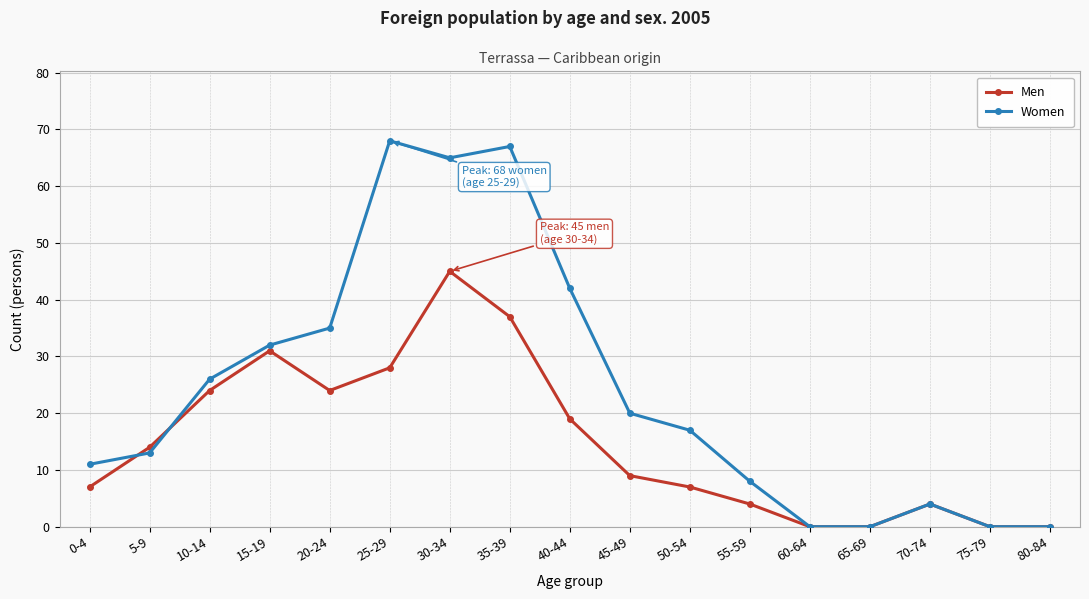

What is the sum of all Women values?

408